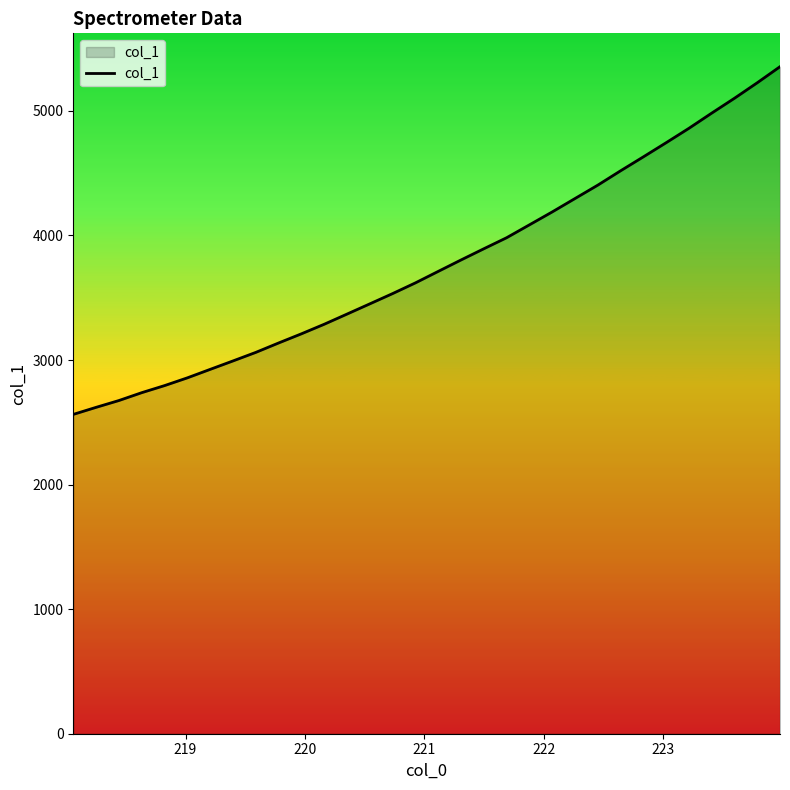

What is the maximum value shown in the chart?

5355.0